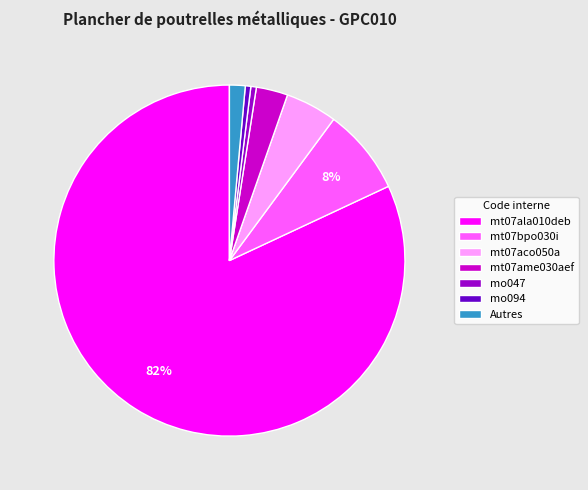

To the nearest percent, what is the average slice percentage?

14%